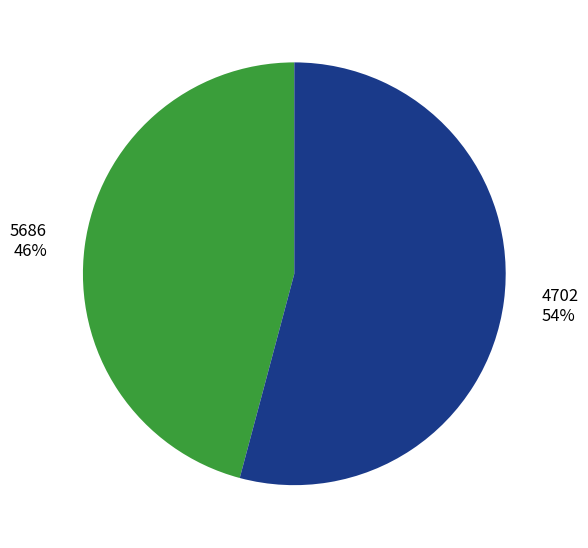

Count the number of slices in the pie.

2